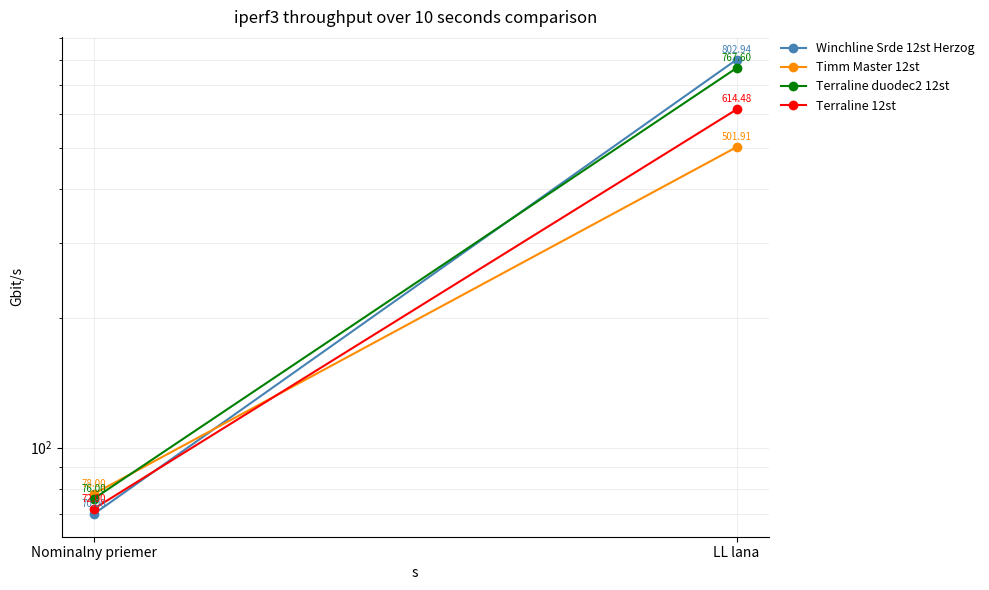

Rank the categories by Winchline Srde 12st Herzog value from highest to lowest.

LL lana, Nominalny priemer